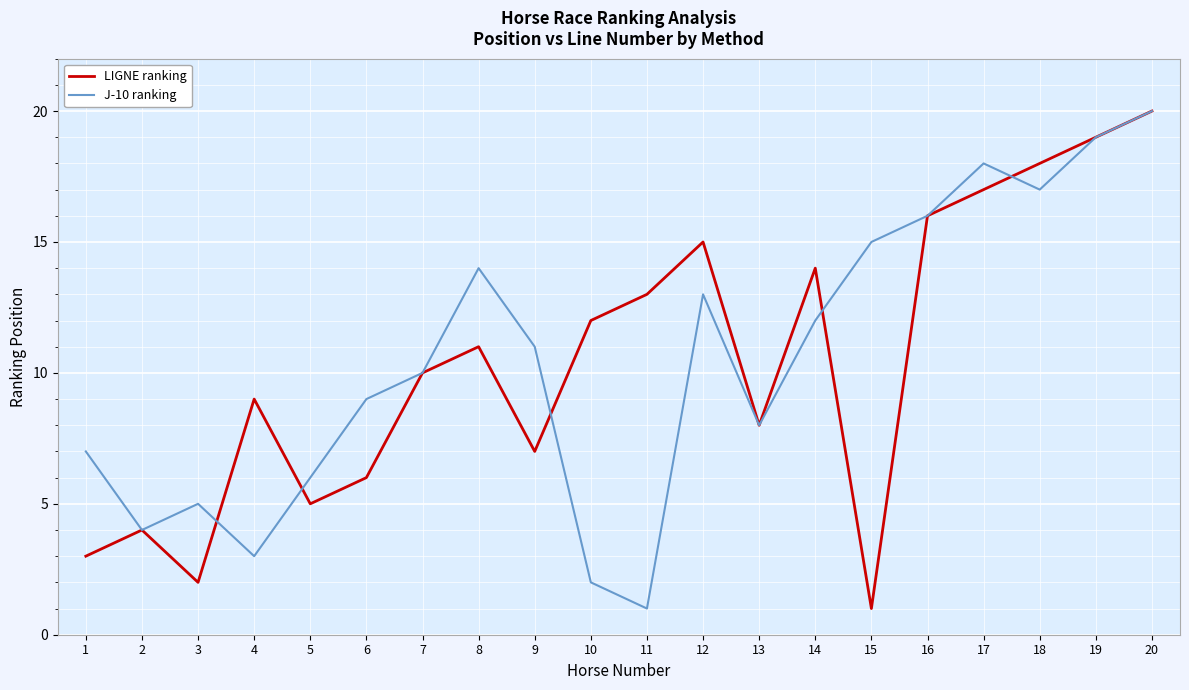

Reading right to left, what are all the values shown in this chart?

LIGNE ranking: 20=20	19=19	18=18	17=17	16=16	15=1	14=14	13=8	12=15	11=13	10=12	9=7	8=11	7=10	6=6	5=5	4=9	3=2	2=4	1=3
J-10 ranking: 20=20	19=19	18=17	17=18	16=16	15=15	14=12	13=8	12=13	11=1	10=2	9=11	8=14	7=10	6=9	5=6	4=3	3=5	2=4	1=7